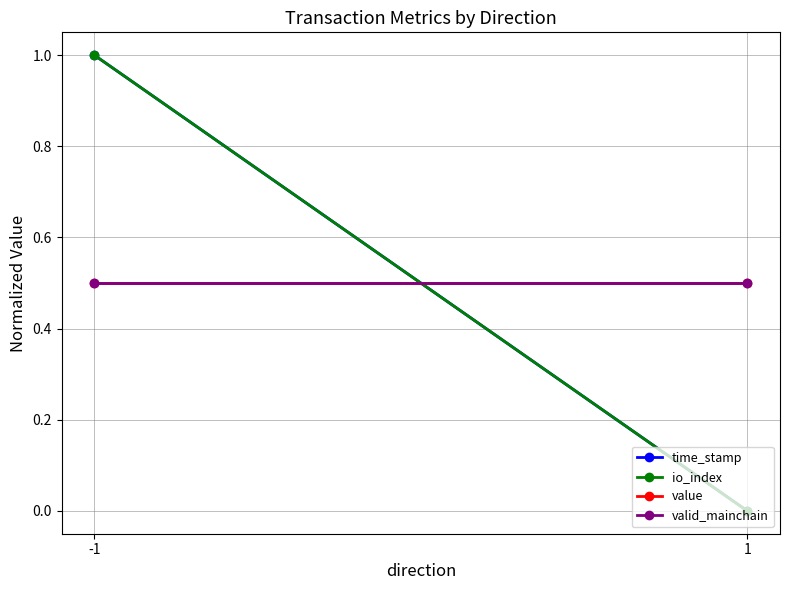

What is the average value of the io_index series?

0.5